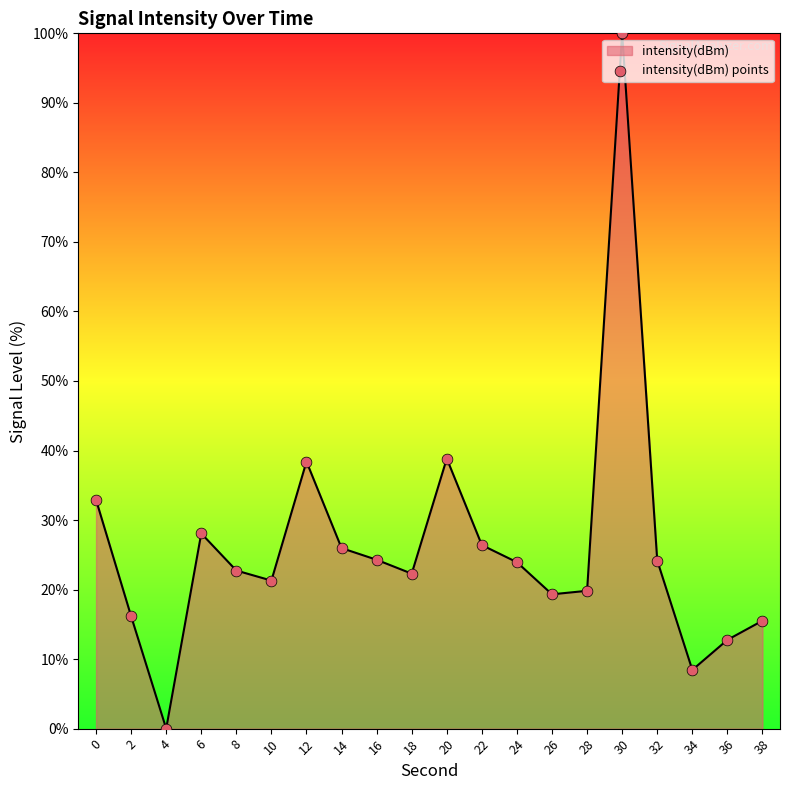

What is the change in value from 20 to 22?

-12.4